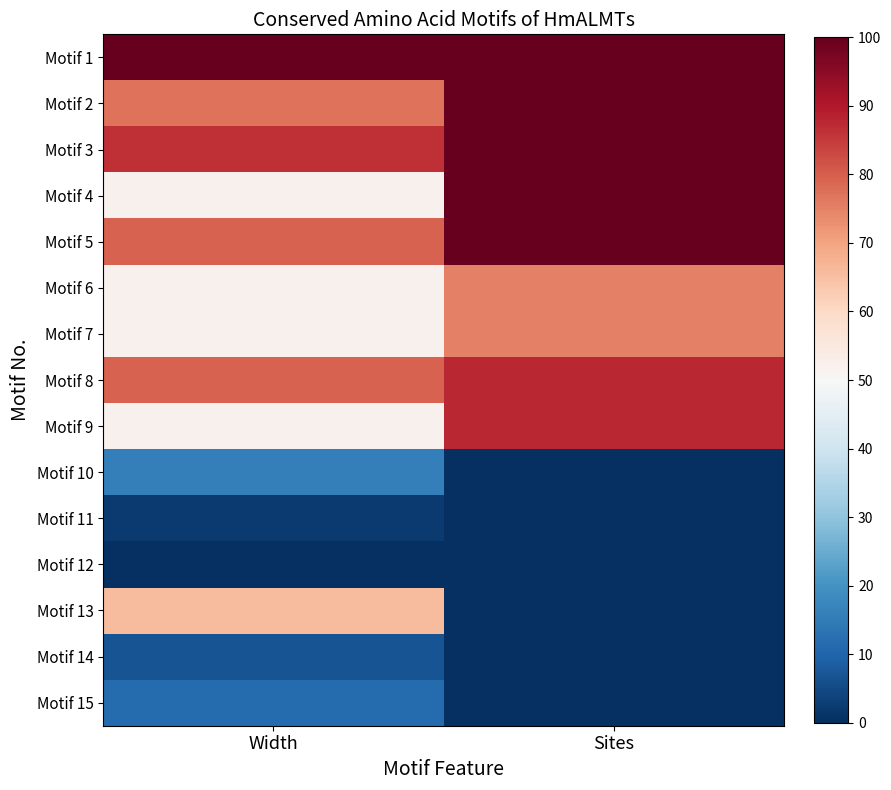

Which series changed the most between Width and Sites?

Motif 13